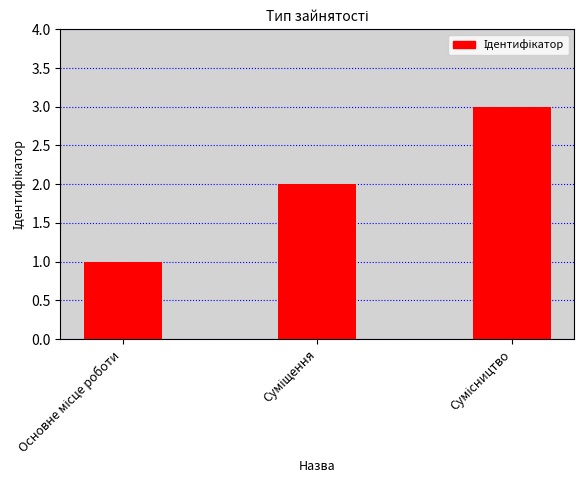

What is the sum of all values?

6